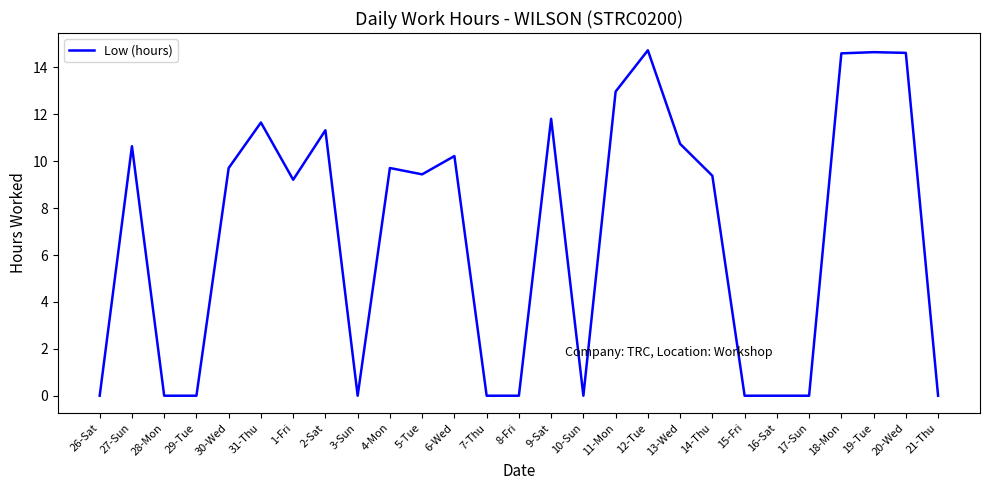

What position from the right is 5-Tue?

17